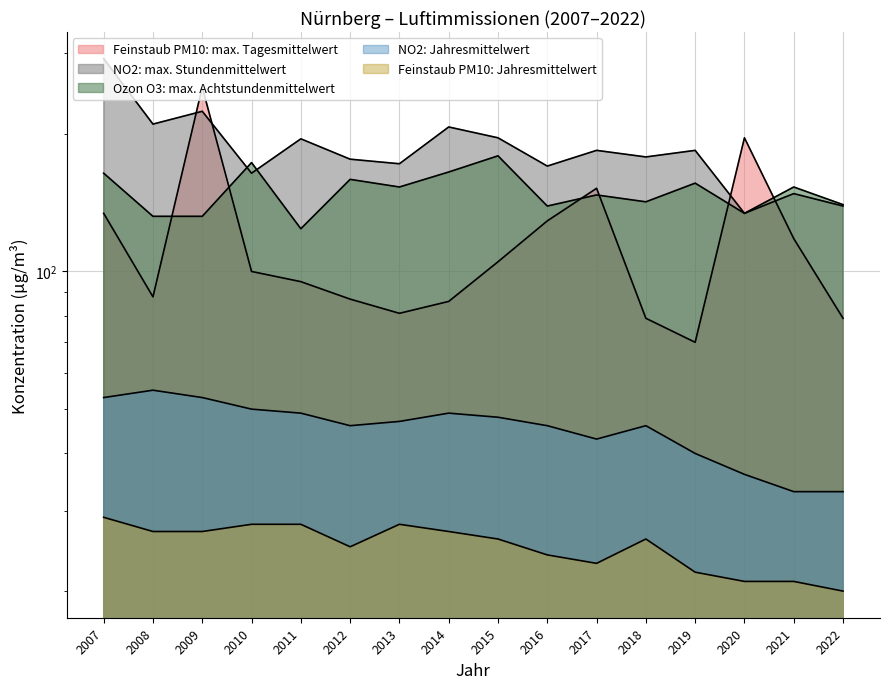

Between 2007 and 2008, which is larger?

2007